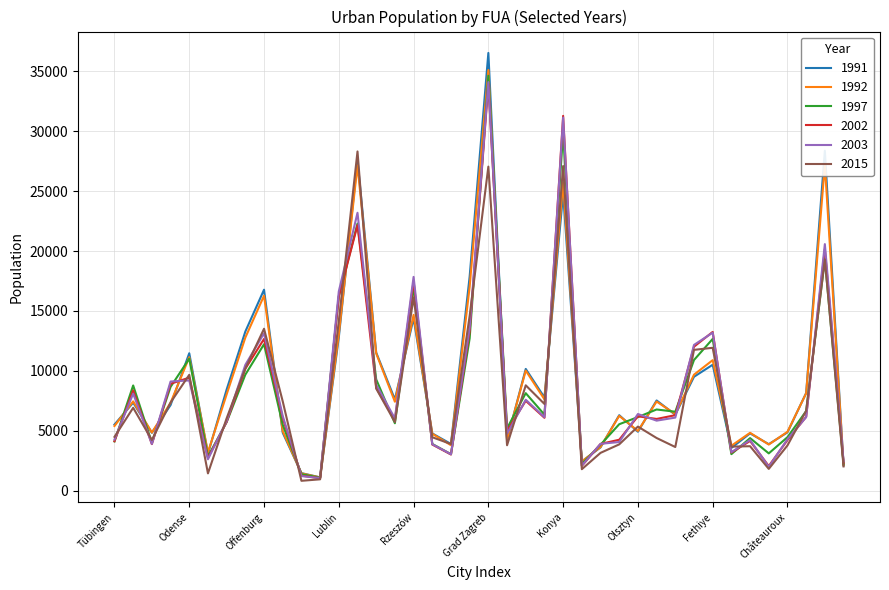

How many categories are shown in the chart?

40